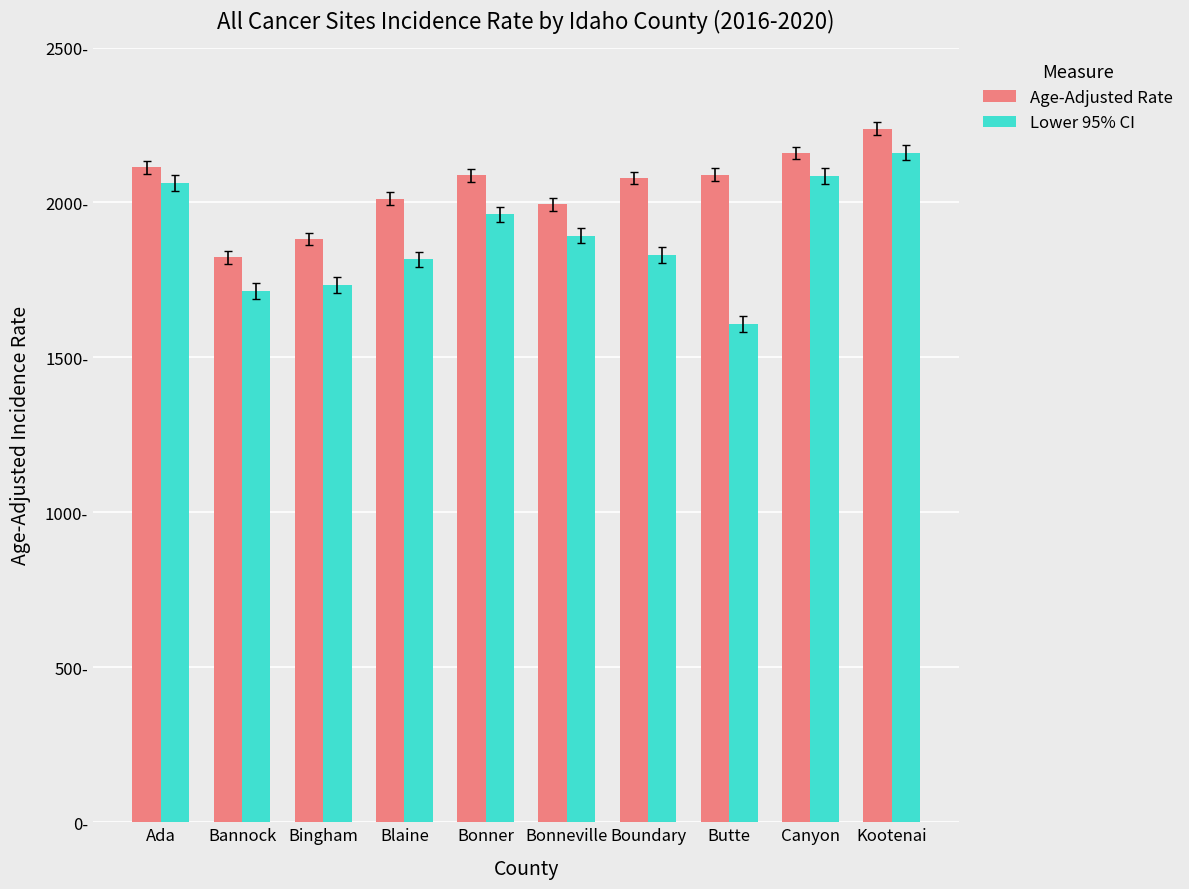

Are the bars horizontal?

No